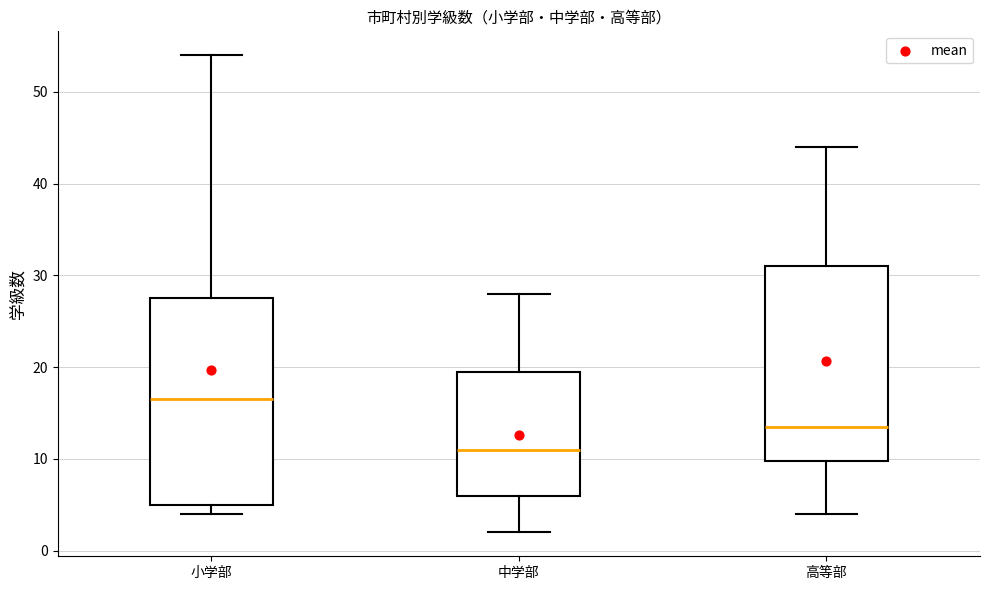

Reading left to right, read every box against the y-axis: the position of its median line, the range the box covers, and the ends of its whiskers. The values are not printed on the chart, so give them approximately, as read against the axis.

小学部: median 17, box 5 to 28, whiskers 4 to 54
中学部: median 11, box 6 to 20, whiskers 2 to 28
高等部: median 14, box 10 to 31, whiskers 4 to 44